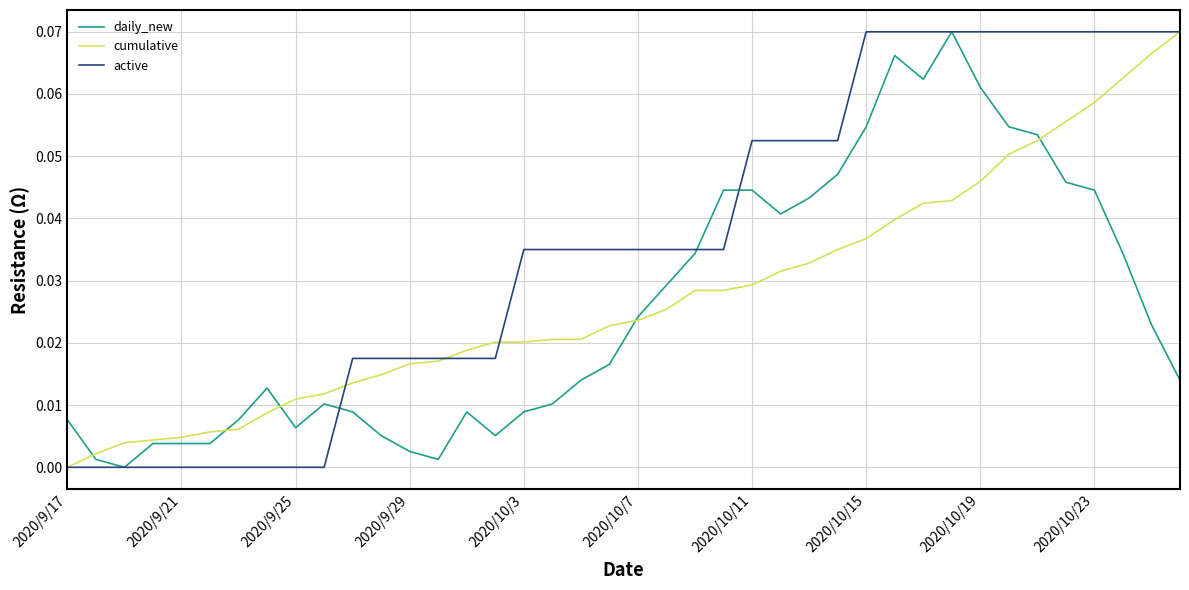

Count the number of categories in the chart.

40